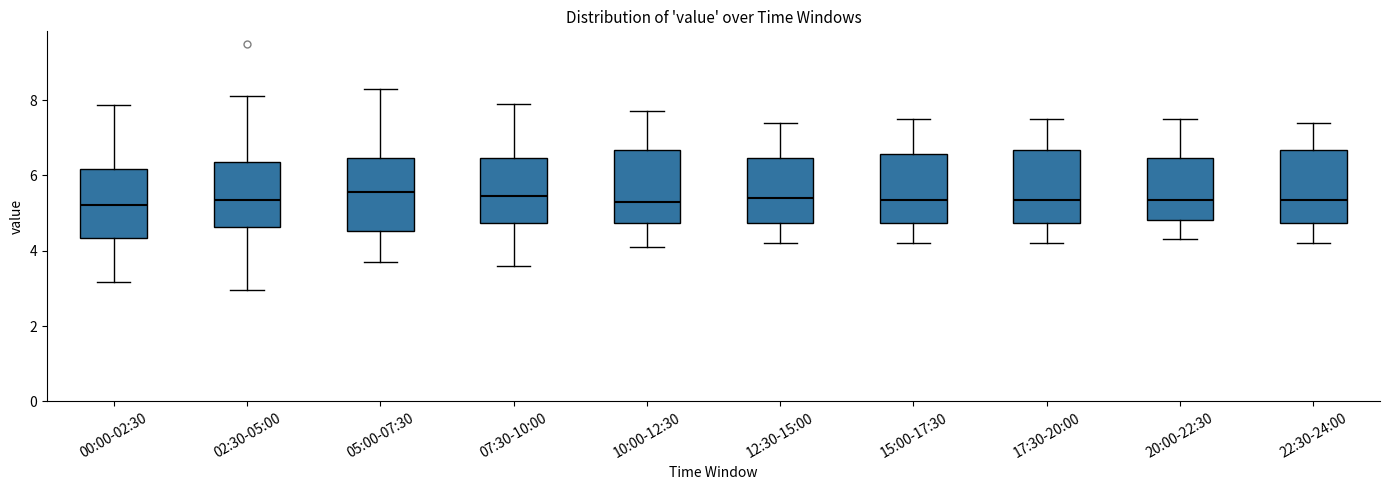

Reading left to right, transcribe this box plot: for each box, give where its median line is, the range the box spans, and where its two whiskers end, as read against the y-axis. The values are not printed on the chart, so give them approximately, as read against the axis.

00:00-02:30: median 5.2, box 4.4 to 6.2, whiskers 3.2 to 7.8
02:30-05:00: median 5.4, box 4.6 to 6.4, whiskers 3.0 to 8.2
05:00-07:30: median 5.6, box 4.6 to 6.4, whiskers 3.8 to 8.4
07:30-10:00: median 5.4, box 4.8 to 6.4, whiskers 3.6 to 8.0
10:00-12:30: median 5.4, box 4.8 to 6.6, whiskers 4.2 to 7.8
12:30-15:00: median 5.4, box 4.8 to 6.4, whiskers 4.2 to 7.4
15:00-17:30: median 5.4, box 4.8 to 6.6, whiskers 4.2 to 7.6
17:30-20:00: median 5.4, box 4.8 to 6.6, whiskers 4.2 to 7.6
20:00-22:30: median 5.4, box 4.8 to 6.4, whiskers 4.4 to 7.6
22:30-24:00: median 5.4, box 4.8 to 6.6, whiskers 4.2 to 7.4